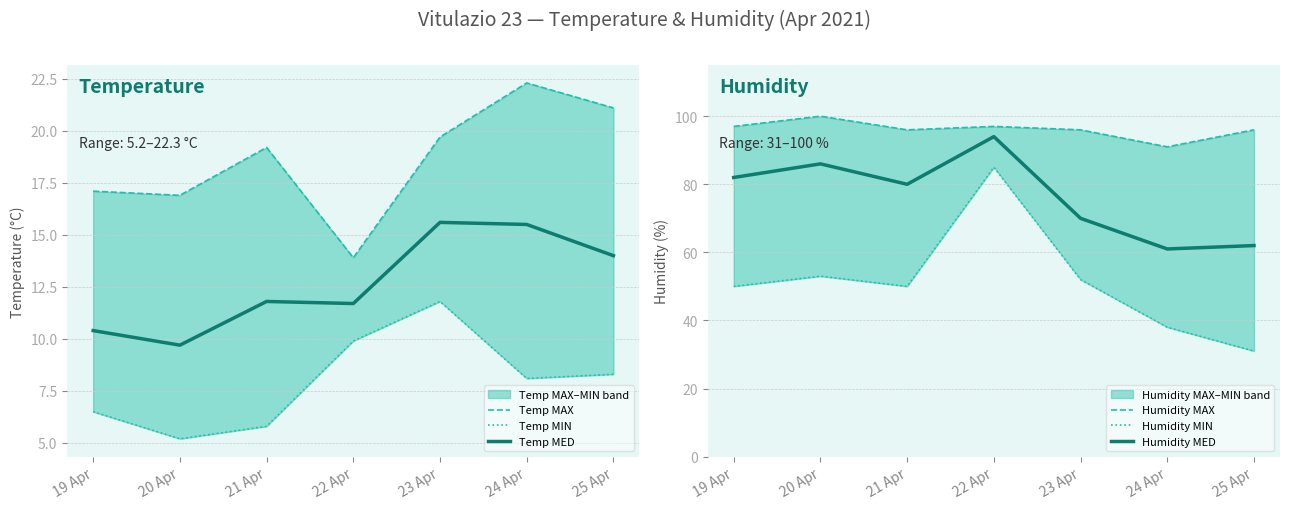

What position from the left is 25 Apr?

7